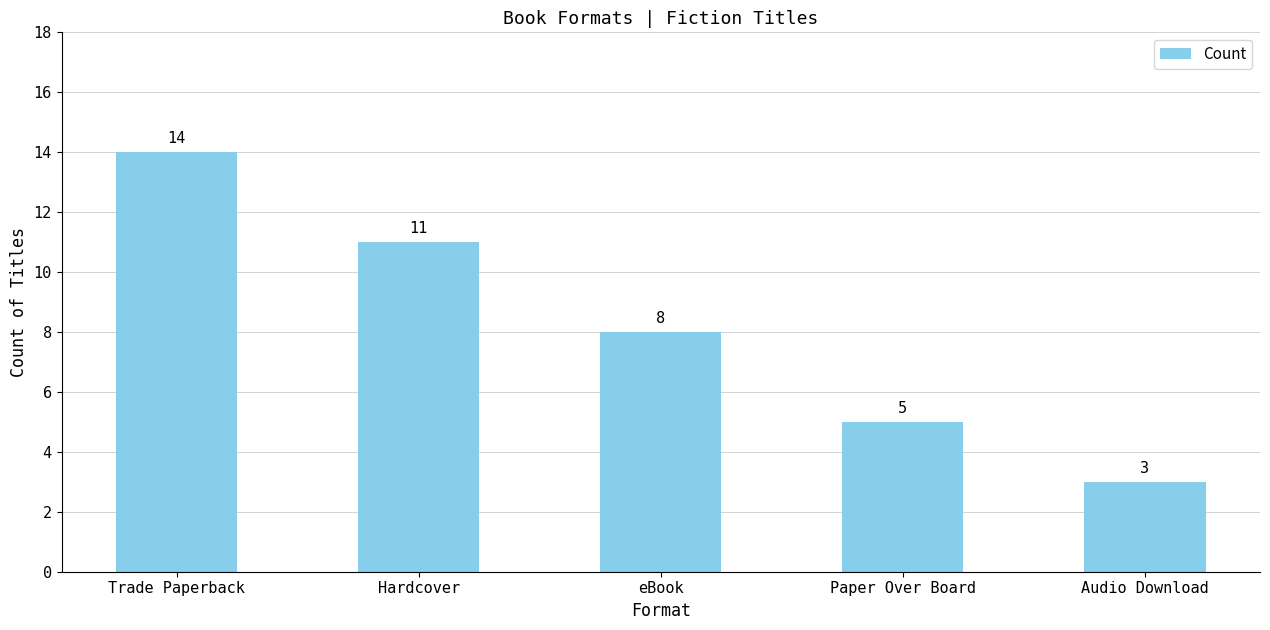

Does the chart contain any negative values?

No